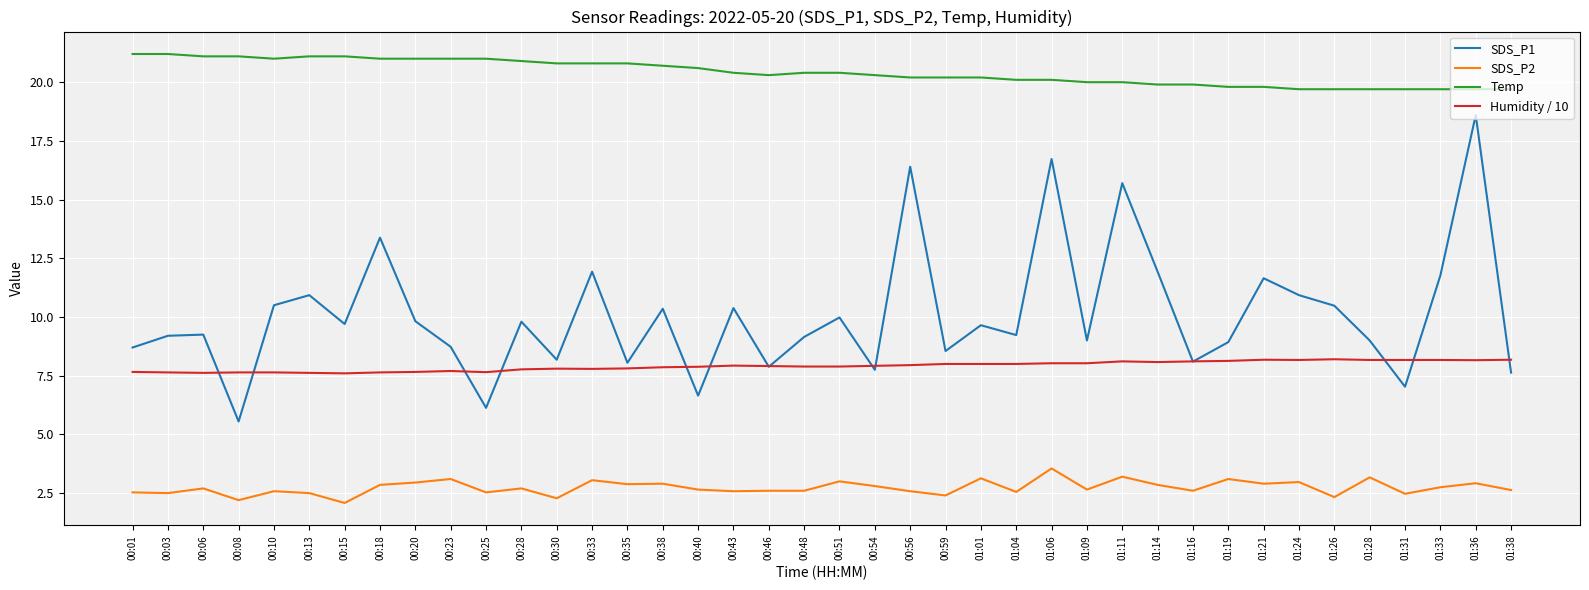

After their last crossing, which series has the higher values: Humidity / 10 or SDS_P1?

Humidity / 10